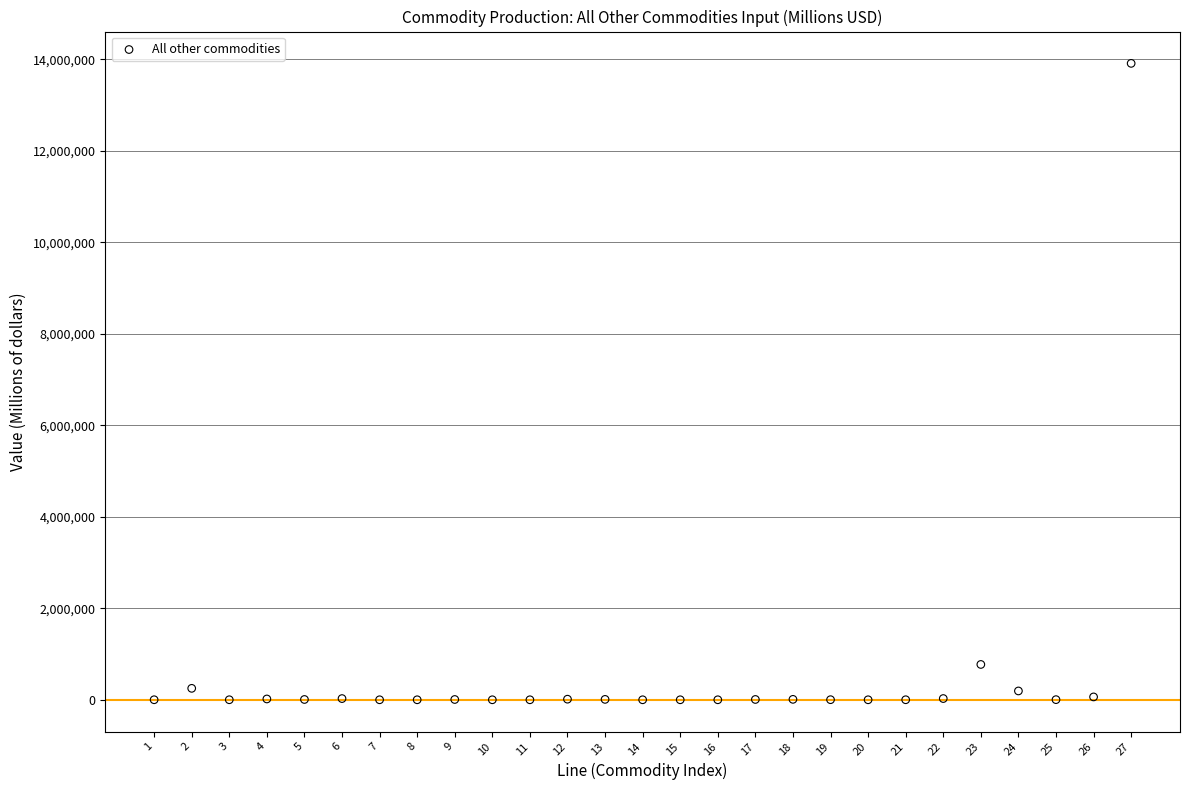

What Y value in the scatter plot is closest to 6954742?

772010.9